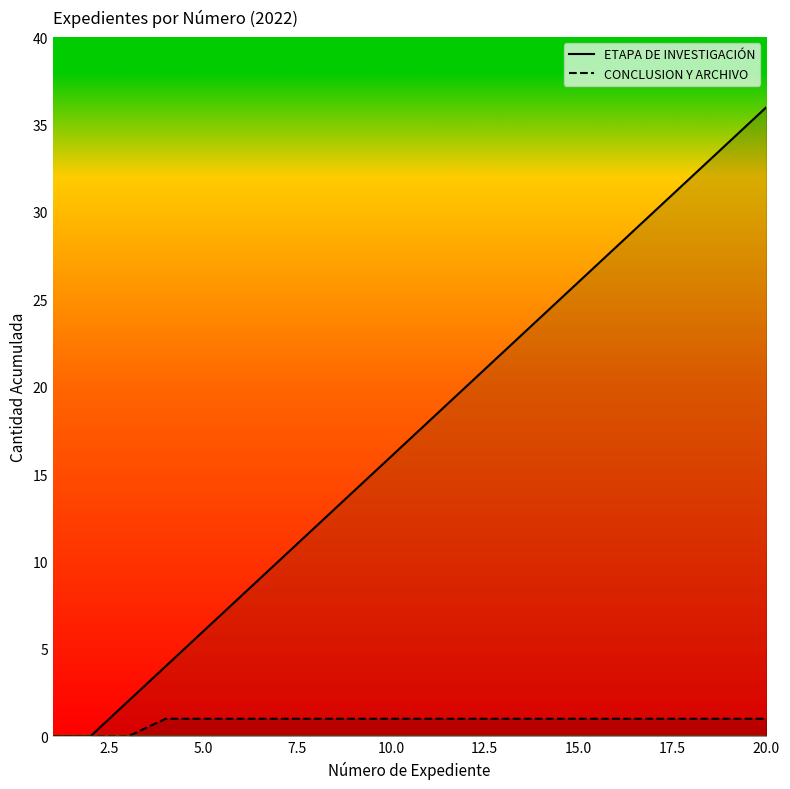

List the series in order of their overall mean, lowest first.

CONCLUSION Y ARCHIVO, ETAPA DE INVESTIGACIÓN